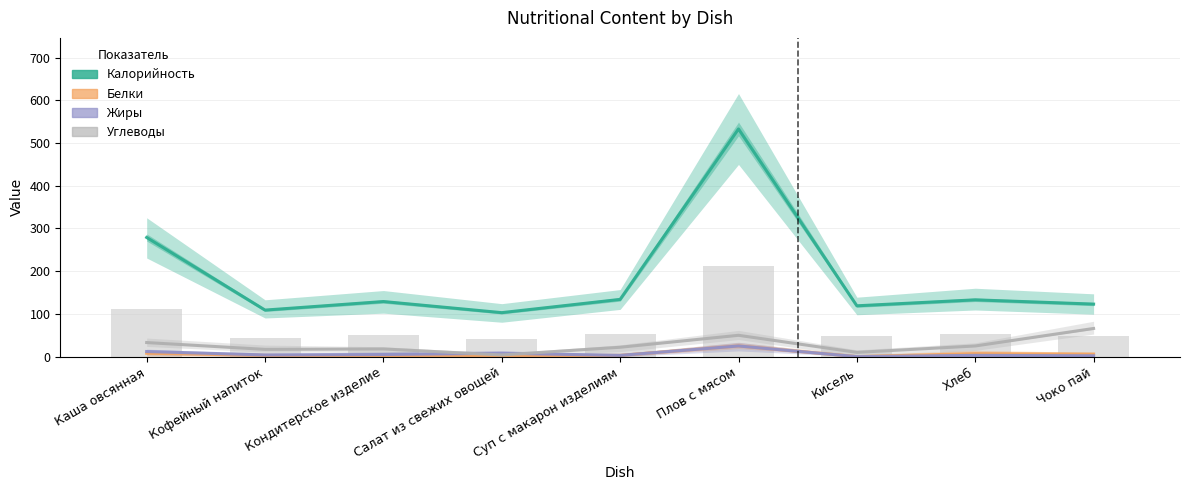

Does the chart contain any negative values?

No